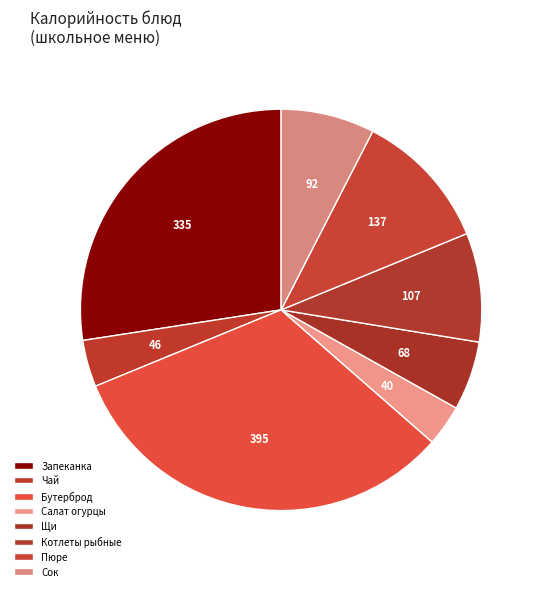

Does Котлеты рыбные represent more than half of the total?

No